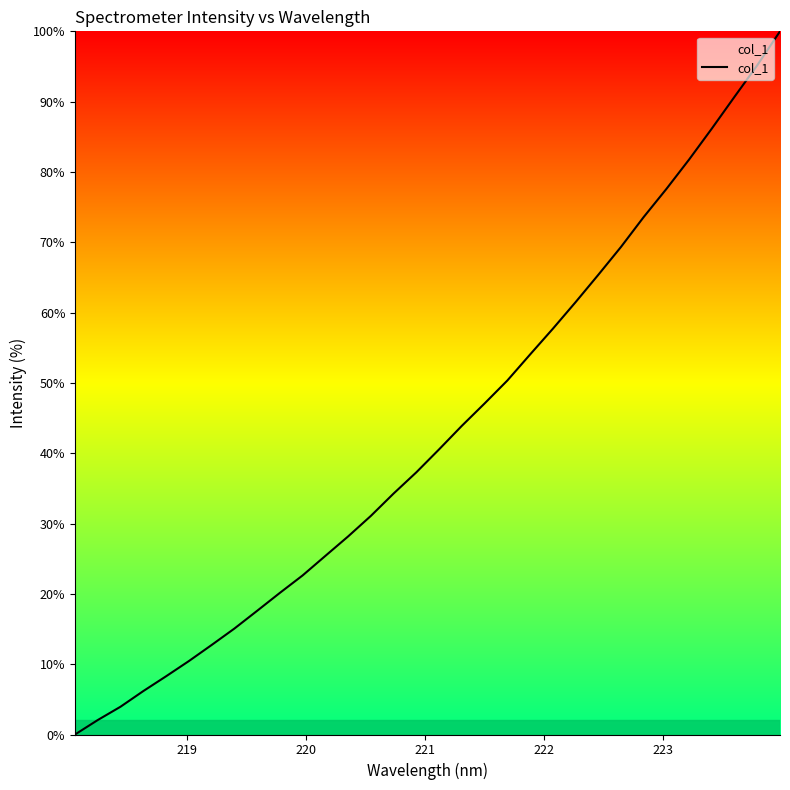

What is the difference between the maximum and minimum values?

100.0